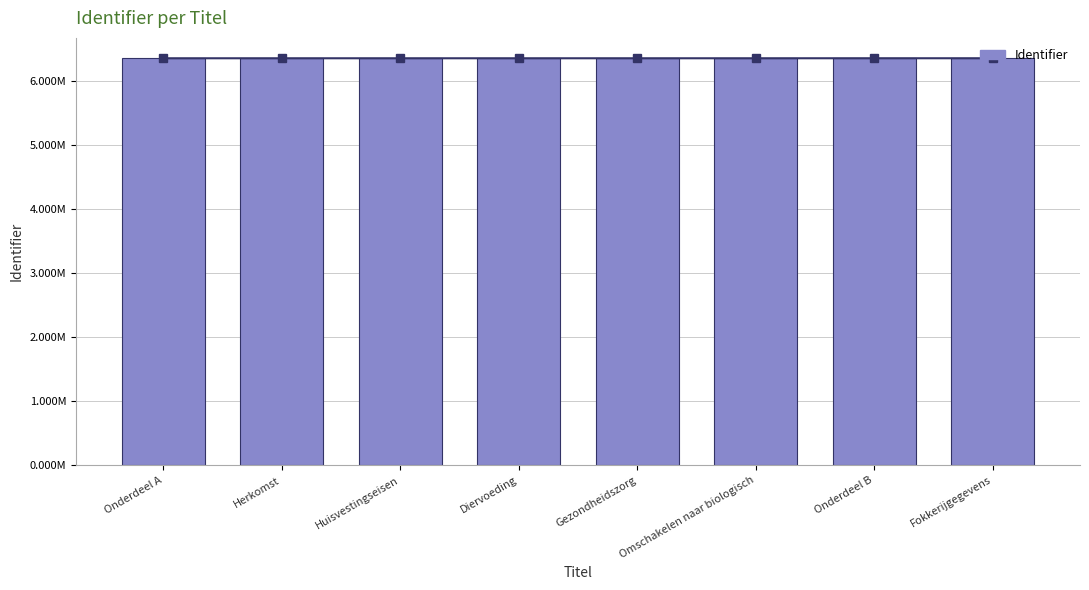

Approximately how many times larger is the value at Diervoeding compared to Onderdeel A?

1.0